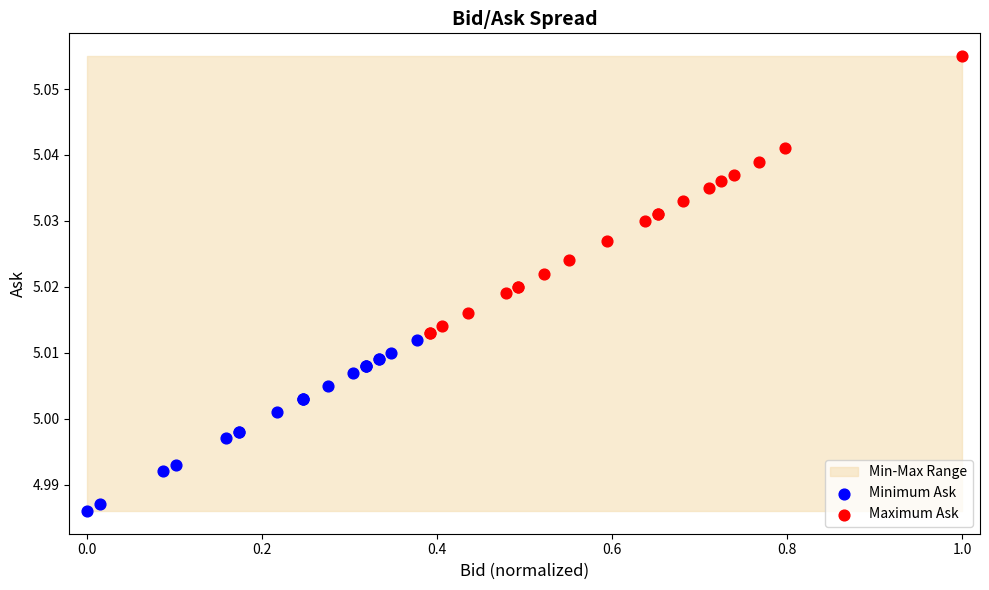

Which series reaches the maximum Y coordinate?

Maximum Ask